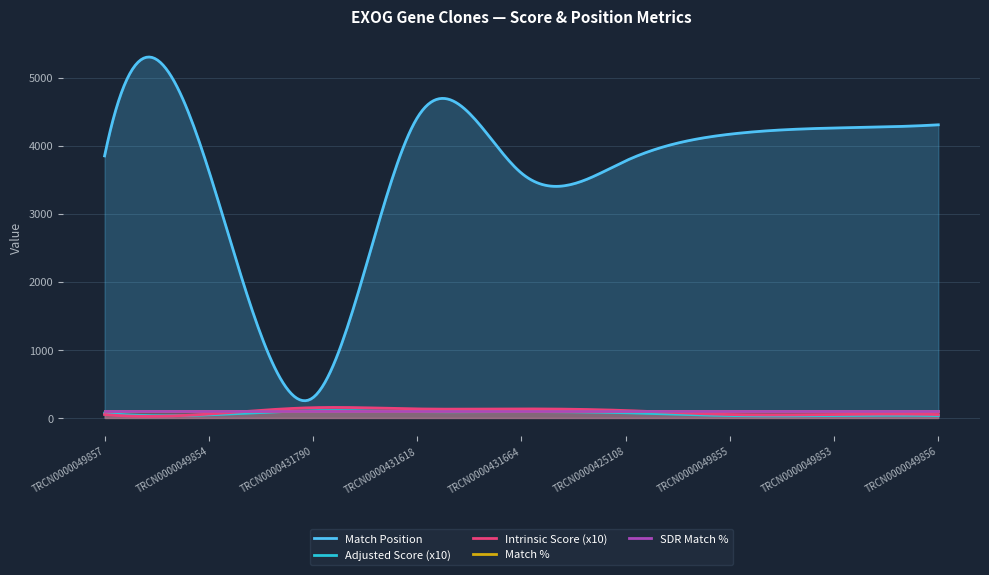

Reading left to right, what are all the values shown in this chart?

Match Position: TRCN0000049857=3850.0	TRCN0000049854=3633.0	TRCN0000431790=298.0	TRCN0000431618=4410.0	TRCN0000431664=3597.0	TRCN0000425108=3777.0	TRCN0000049855=4169.0	TRCN0000049853=4260.0	TRCN0000049856=4307.0
Adjusted Score: TRCN0000049857=6.9	TRCN0000049854=4.5	TRCN0000431790=10.5	TRCN0000431618=9.2	TRCN0000431664=9.2	TRCN0000425108=7.6	TRCN0000049855=3.5	TRCN0000049853=3.5	TRCN0000049856=3.5
Intrinsic Score: TRCN0000049857=5.0	TRCN0000049854=5.6	TRCN0000431790=15.0	TRCN0000431618=13.2	TRCN0000431664=13.2	TRCN0000425108=10.8	TRCN0000049855=5.0	TRCN0000049853=5.0	TRCN0000049856=5.0
Match %: TRCN0000049857=100.0	TRCN0000049854=100.0	TRCN0000431790=100.0	TRCN0000431618=100.0	TRCN0000431664=100.0	TRCN0000425108=100.0	TRCN0000049855=100.0	TRCN0000049853=100.0	TRCN0000049856=100.0
SDR Match %: TRCN0000049857=100.0	TRCN0000049854=100.0	TRCN0000431790=100.0	TRCN0000431618=100.0	TRCN0000431664=100.0	TRCN0000425108=100.0	TRCN0000049855=100.0	TRCN0000049853=100.0	TRCN0000049856=100.0